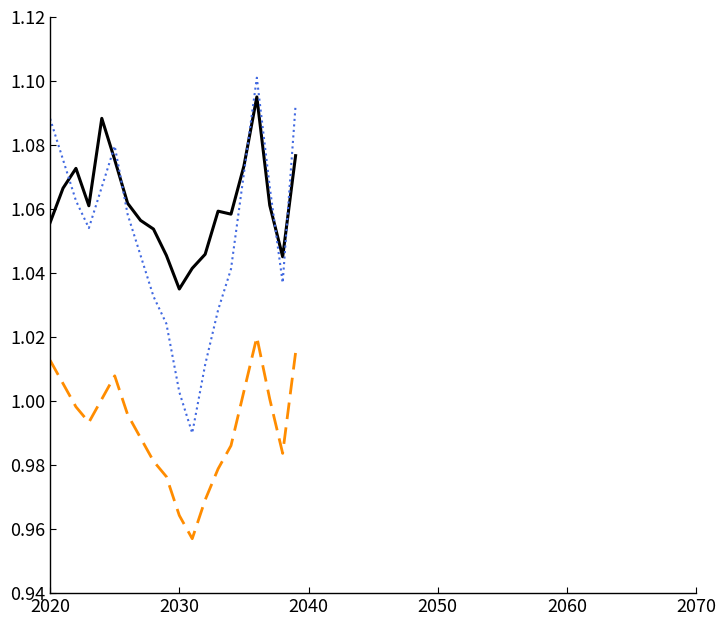

Does the chart display data point markers on the line(s)?

No